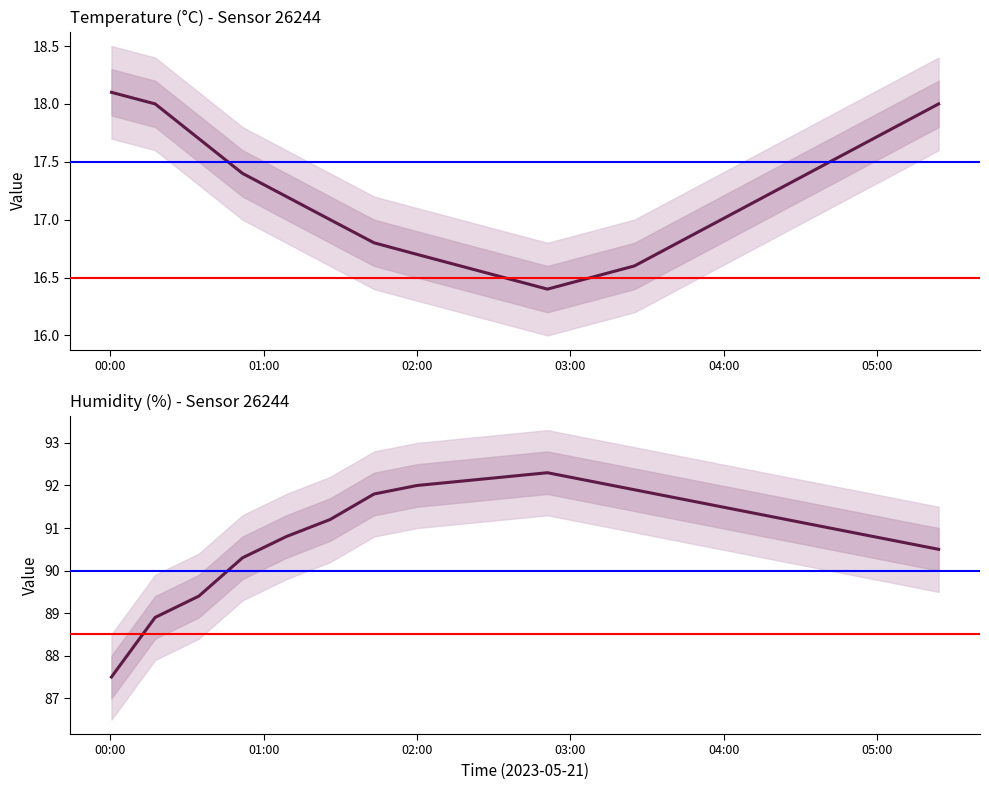

Rank the series at 2023-05-21T03:59:00 from highest to lowest value.

humidity, temperature